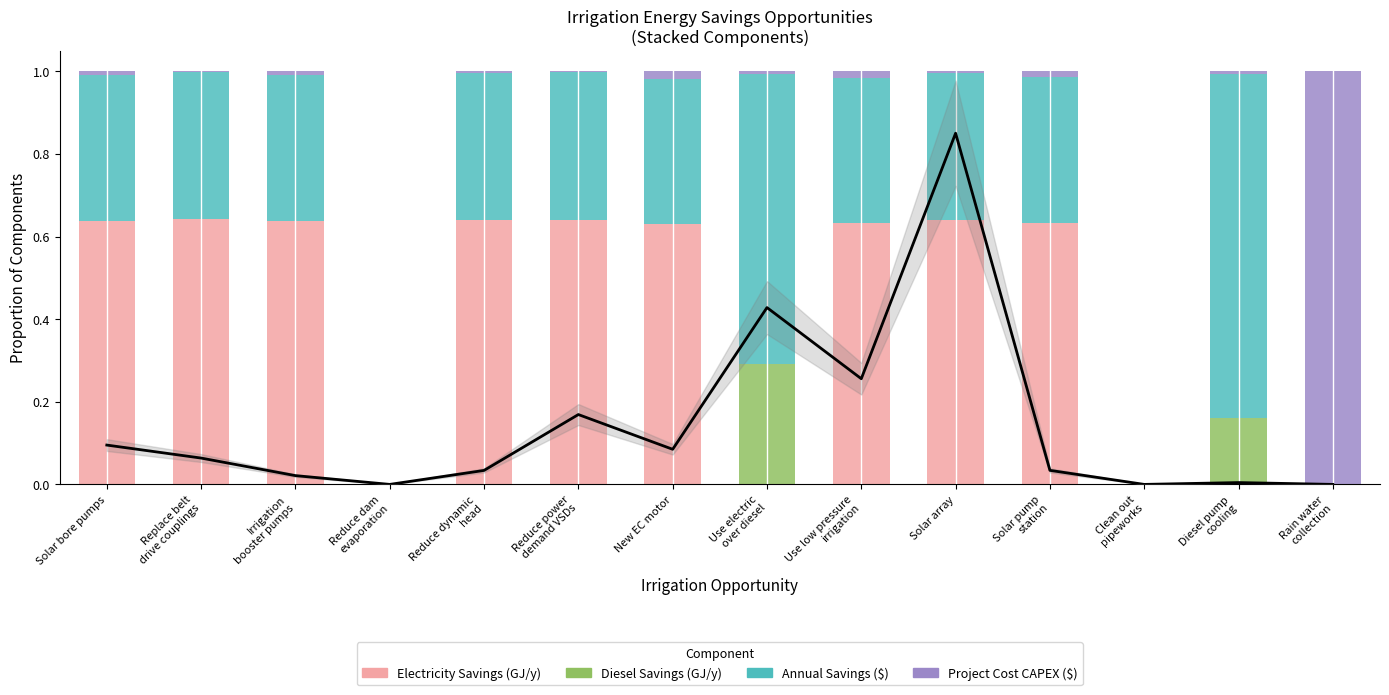

Which label corresponds to the largest value in the chart?

Rain water
collection